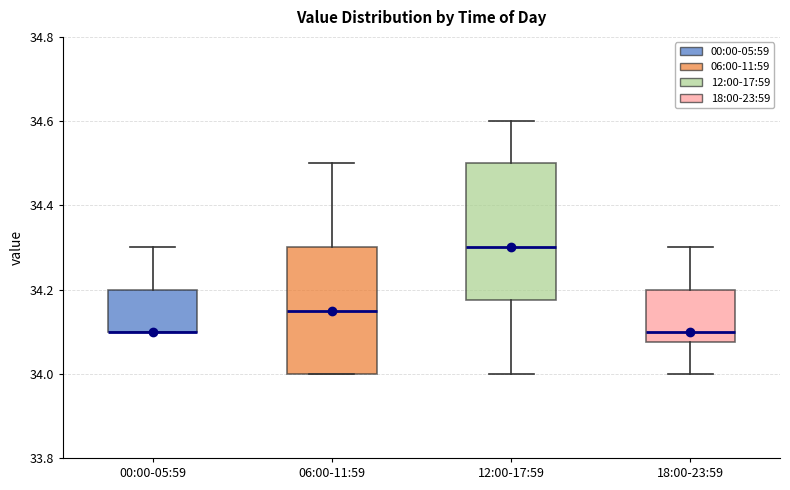

Where does the median line of the box for 12:00-17:59 sit on the y-axis? The values are not printed on the chart, so give them approximately, as read against the axis.

34.30